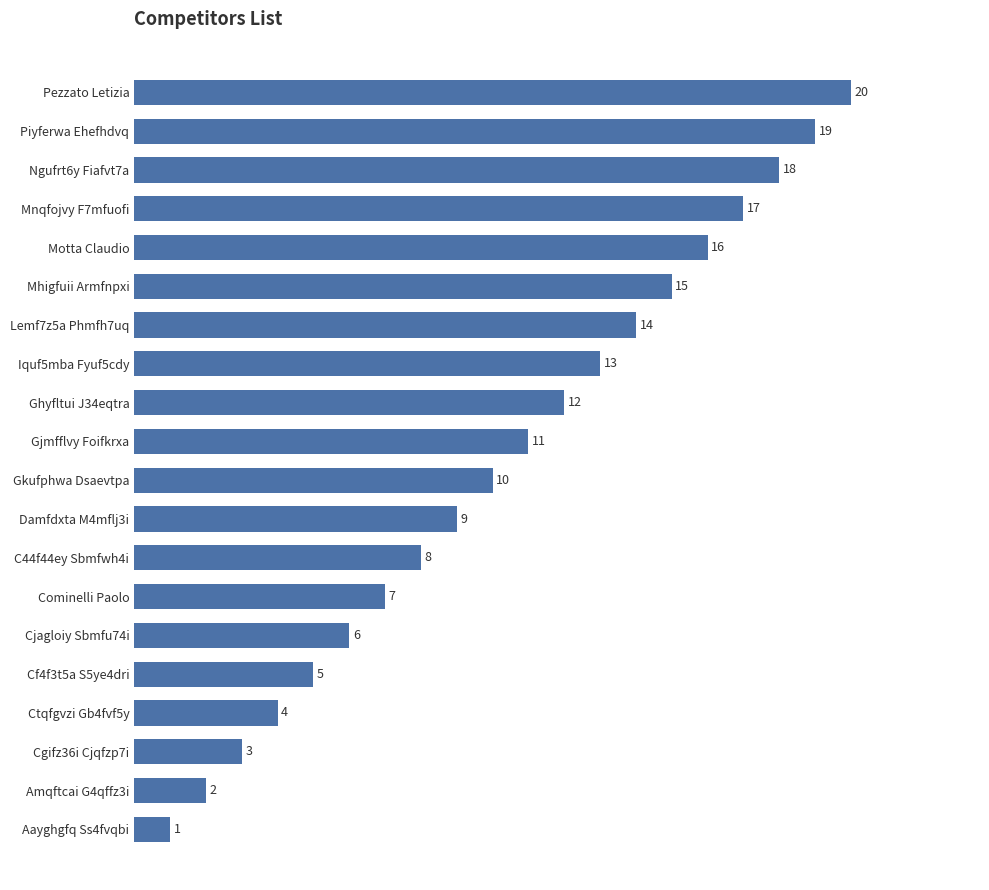

Reading top to bottom, what are all the values shown in this chart?

20	19	18	17	16	15	14	13	12	11	10	9	8	7	6	5	4	3	2	1